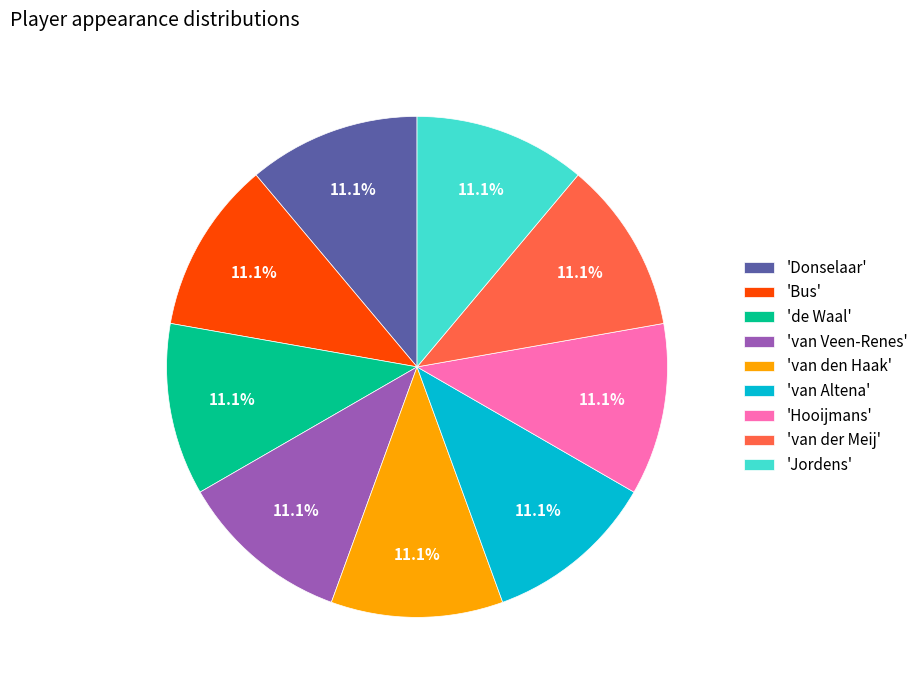

Combined, do 'Jordens' and 'Donselaar' account for over 50%?

No